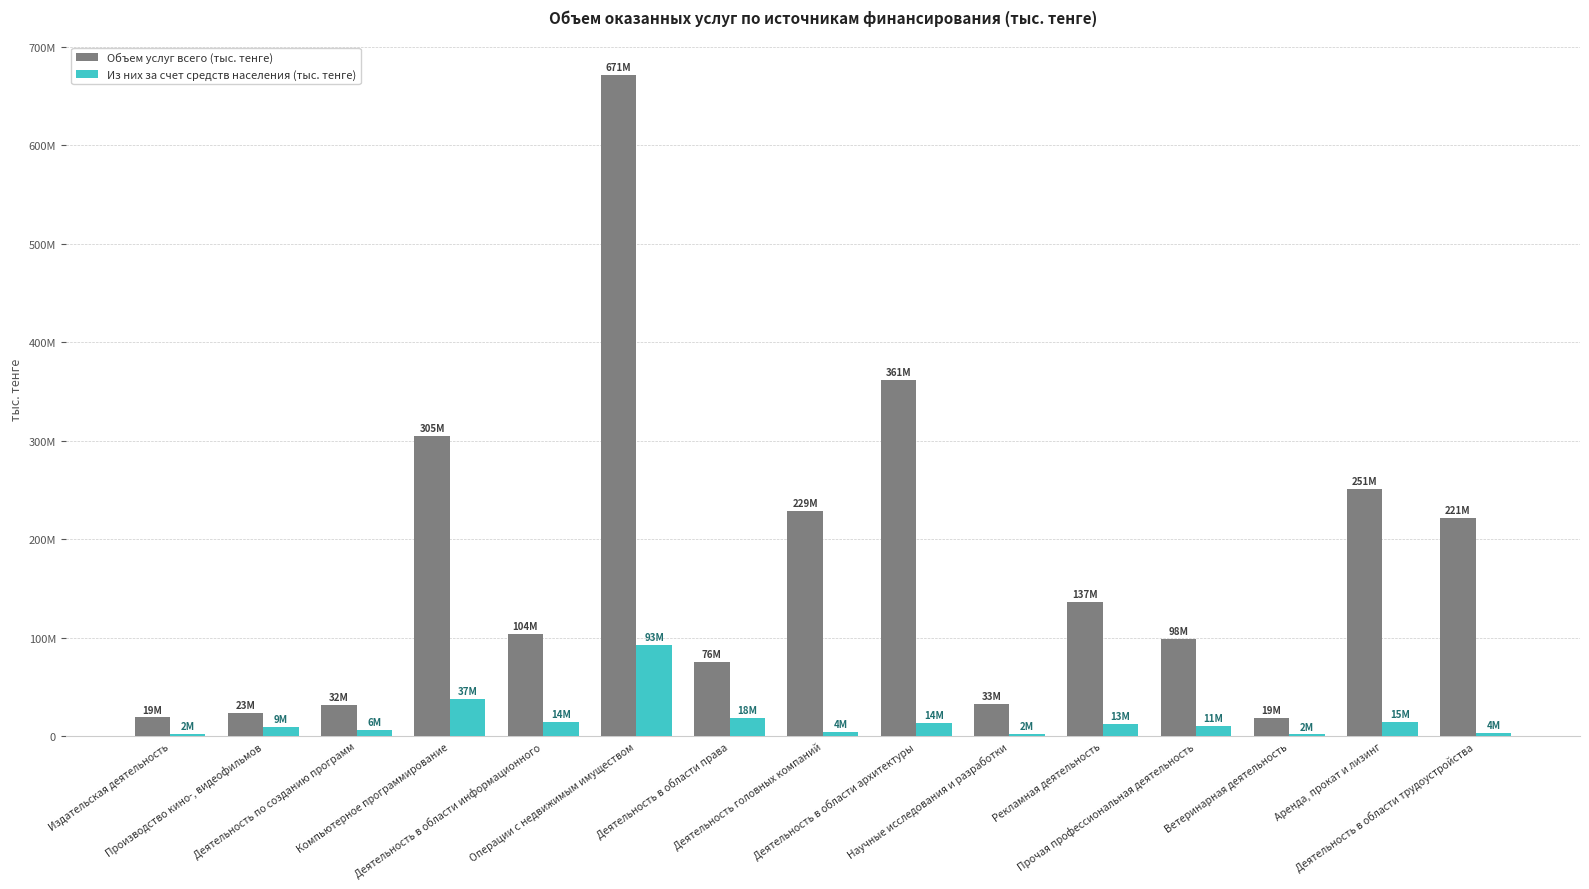

Reading left to right, what are all the values shown in this chart?

Объем услуг всего (тыс. тенге): 19147547.0	23397350.5	31762993.1	304941088.7	104006192.8	671285100.6	75717725.3	228888309.7	361360752.4	33178227.4	136605621.5	98465217.4	18844853.8	250982565.4	221159506.2
Из них за счет средств населения (тыс. тенге): 2021888.6	9466329.9	6394556.7	37427420.7	14114232.1	92723133.1	18286650.2	3950900.8	13911429.9	1923992.5	12789326.1	10660873.6	1879942.8	14725166.8	3618020.5